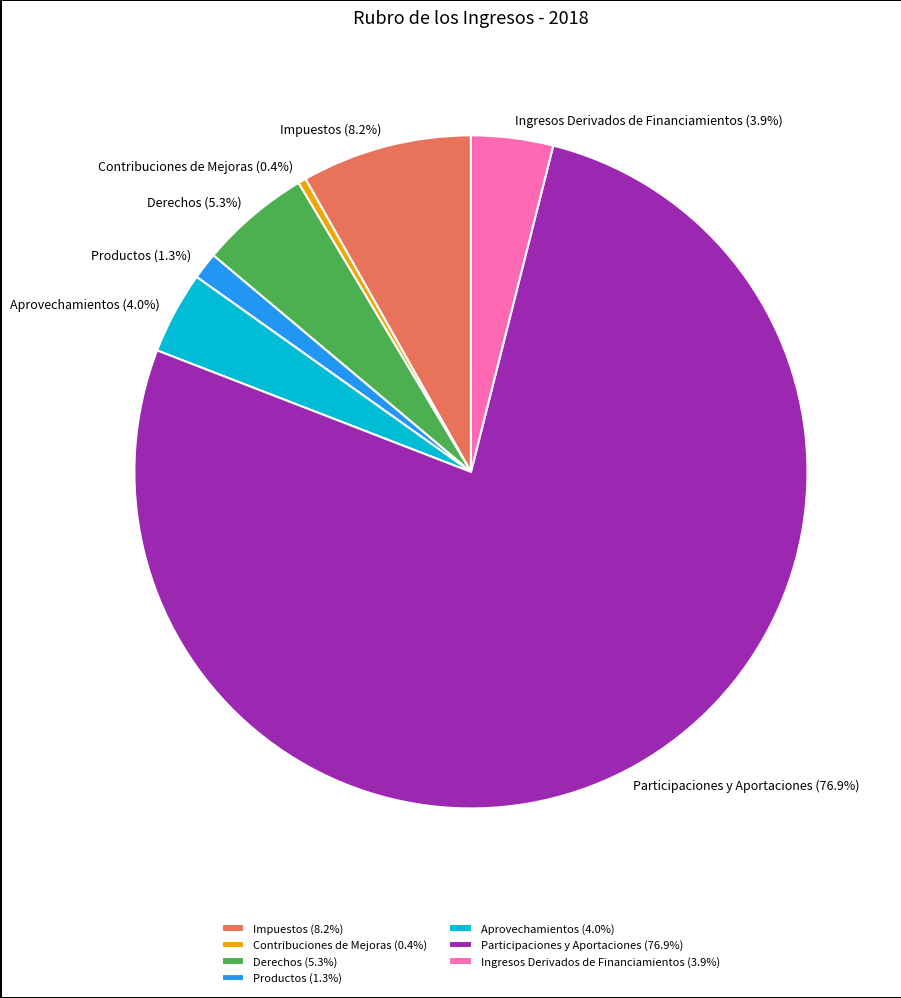

Is the sum of Derechos and Participaciones y Aportaciones greater than half?

Yes